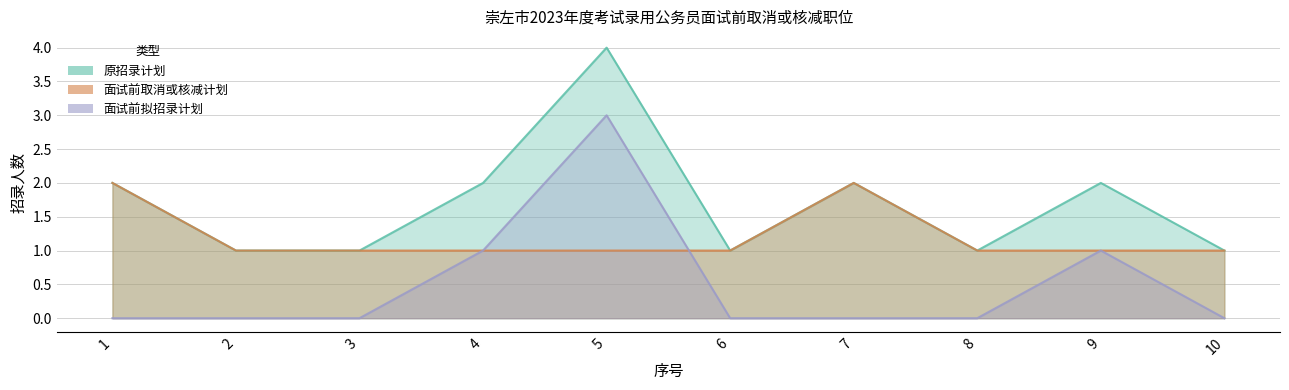

List the labels in order of 面试前拟招录计划 value, largest first.

5, 4, 9, 1, 2, 3, 6, 7, 8, 10